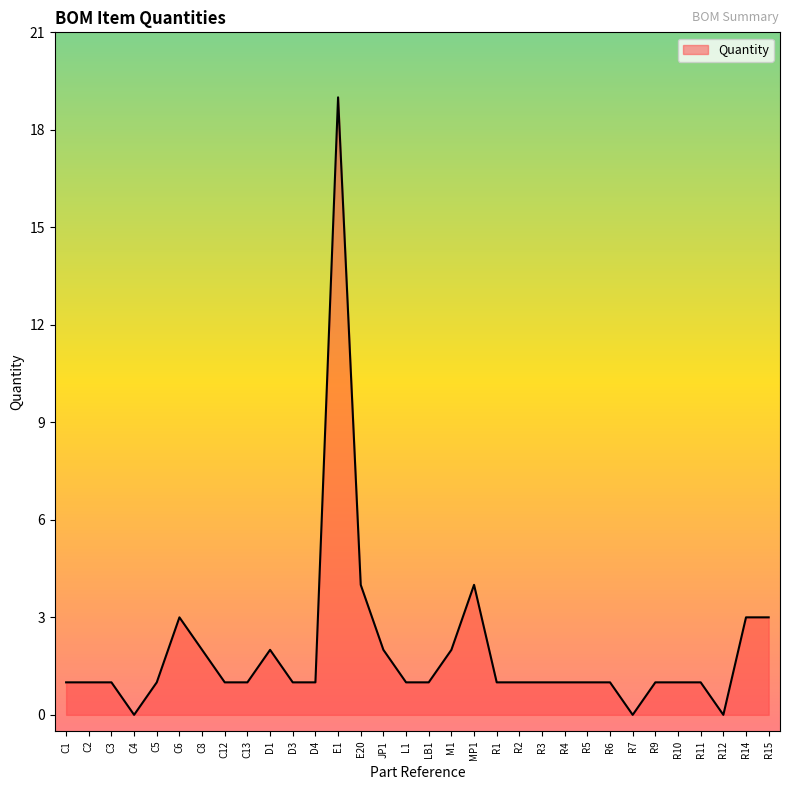

Count the number of categories in the chart.

32